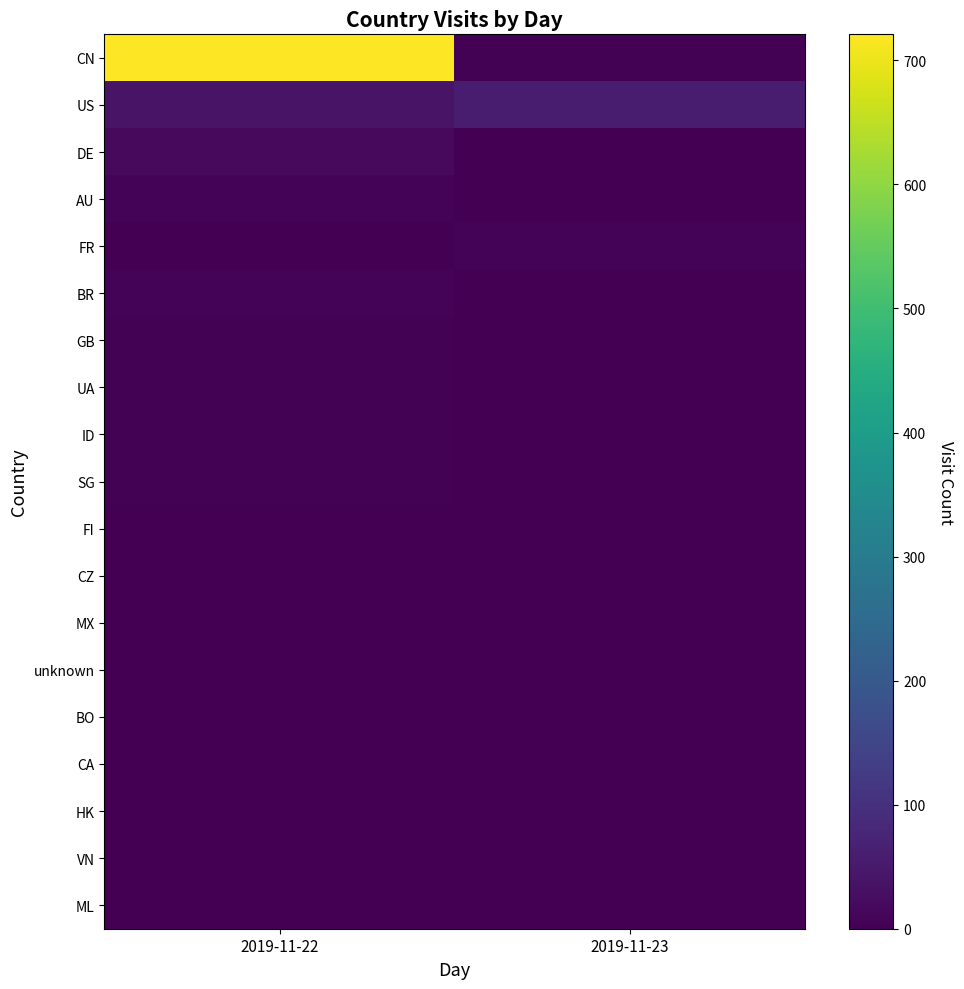

Reading left to right, extract all data points from this chart.

CN: 2019-11-22=721	2019-11-23=3
US: 2019-11-22=39	2019-11-23=56
DE: 2019-11-22=19	2019-11-23=0
AU: 2019-11-22=8	2019-11-23=0
FR: 2019-11-22=0	2019-11-23=8
BR: 2019-11-22=6	2019-11-23=1
GB: 2019-11-22=5	2019-11-23=1
UA: 2019-11-22=4	2019-11-23=0
ID: 2019-11-22=3	2019-11-23=0
SG: 2019-11-22=3	2019-11-23=0
FI: 2019-11-22=2	2019-11-23=0
CZ: 2019-11-22=2	2019-11-23=0
MX: 2019-11-22=0	2019-11-23=2
unknown: 2019-11-22=0	2019-11-23=1
BO: 2019-11-22=1	2019-11-23=0
CA: 2019-11-22=1	2019-11-23=0
HK: 2019-11-22=1	2019-11-23=0
VN: 2019-11-22=1	2019-11-23=0
ML: 2019-11-22=1	2019-11-23=0